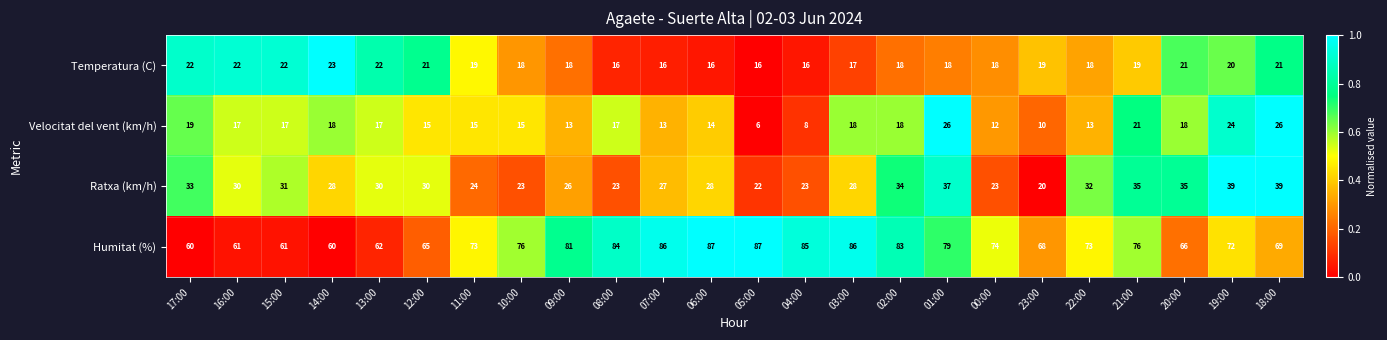

Which series has the widest spread of values?

Humitat (%)